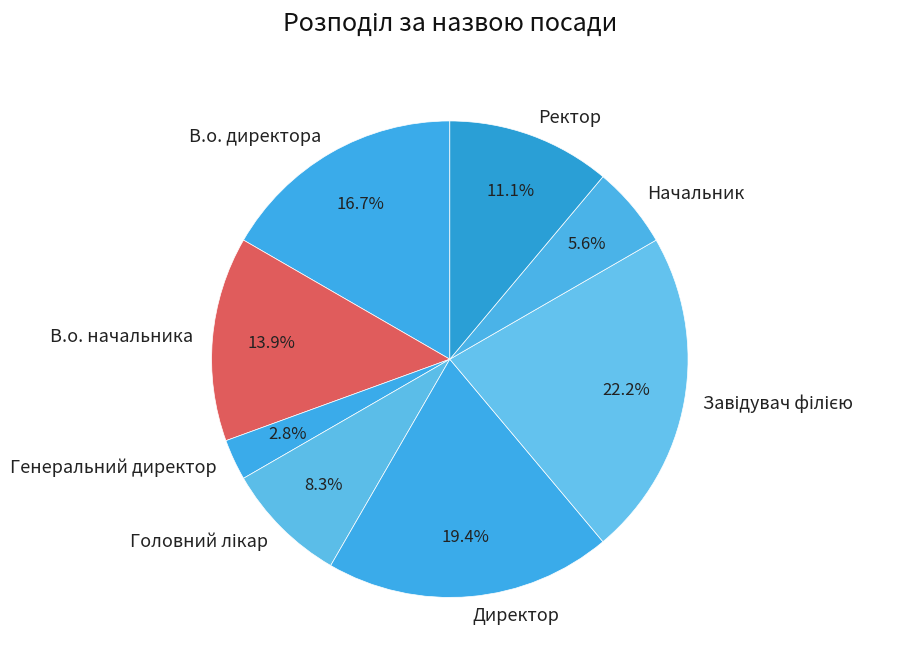

True or false: Директор accounts for 10% of the total.

False